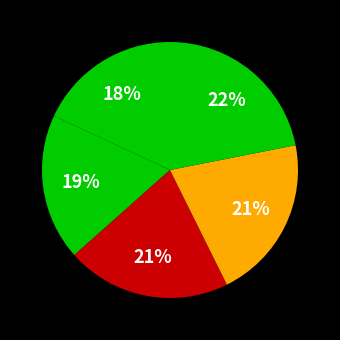

How many slices are in this pie chart?

5